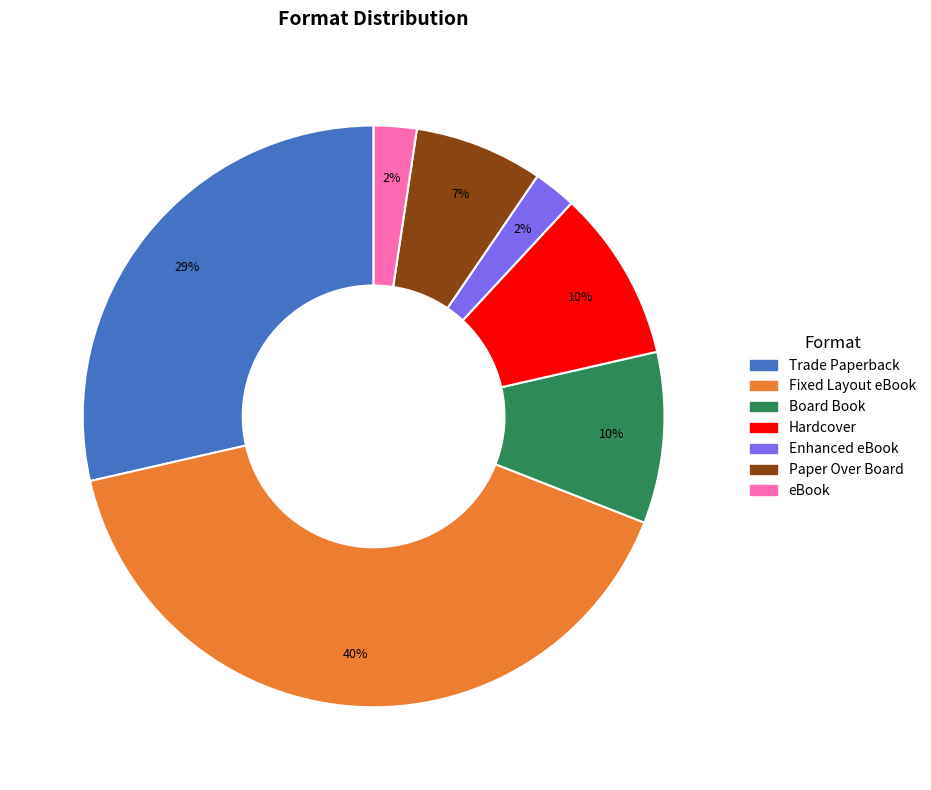

The Board Book slice represents 10% of the pie. True or false?

True